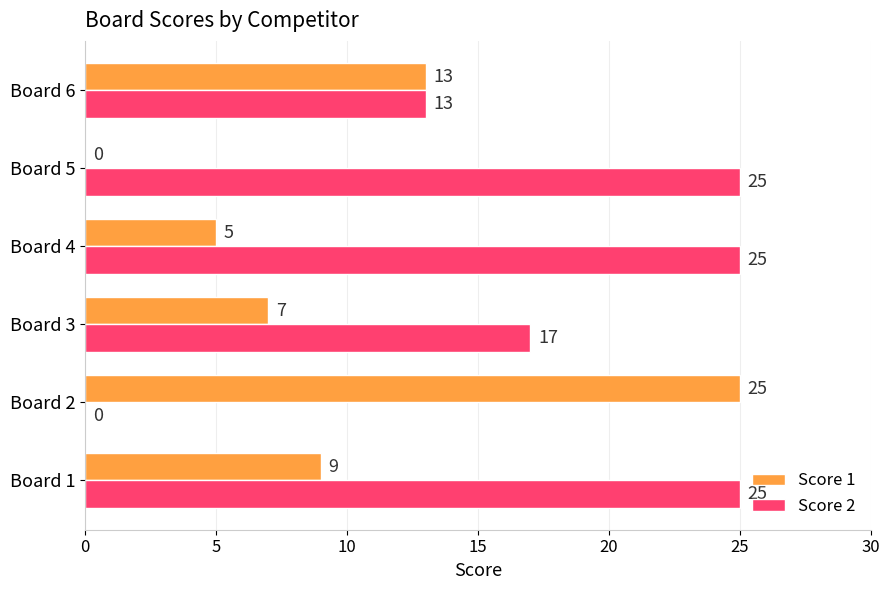

Which series changed the most between Board 1 and Board 2?

Score 2